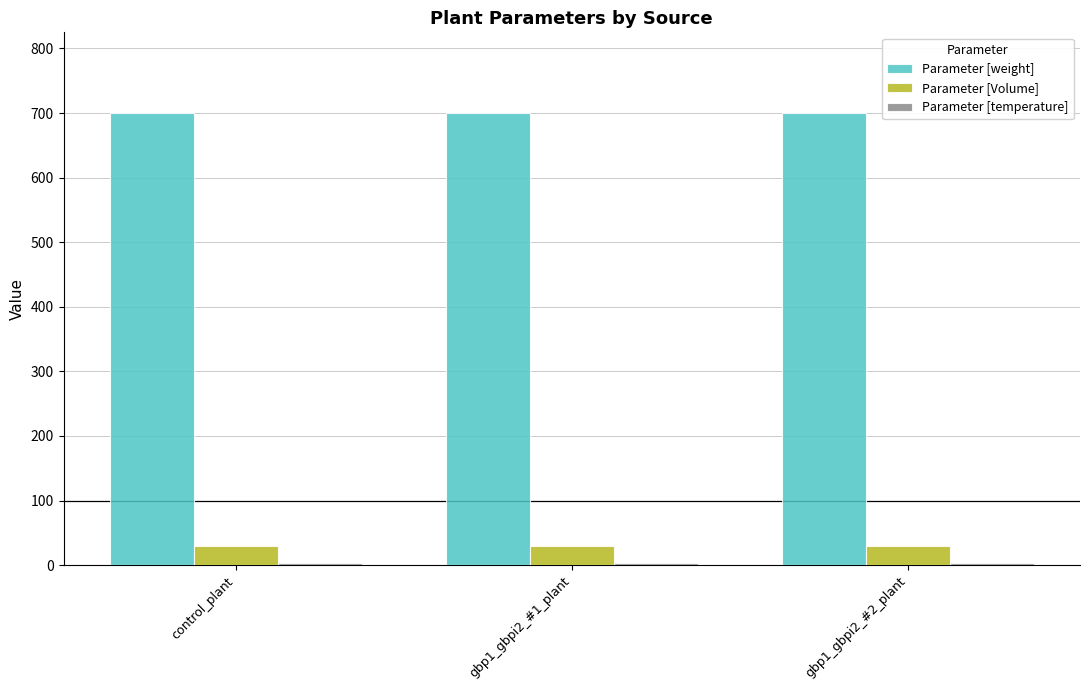

What is the maximum value shown in the chart?

700